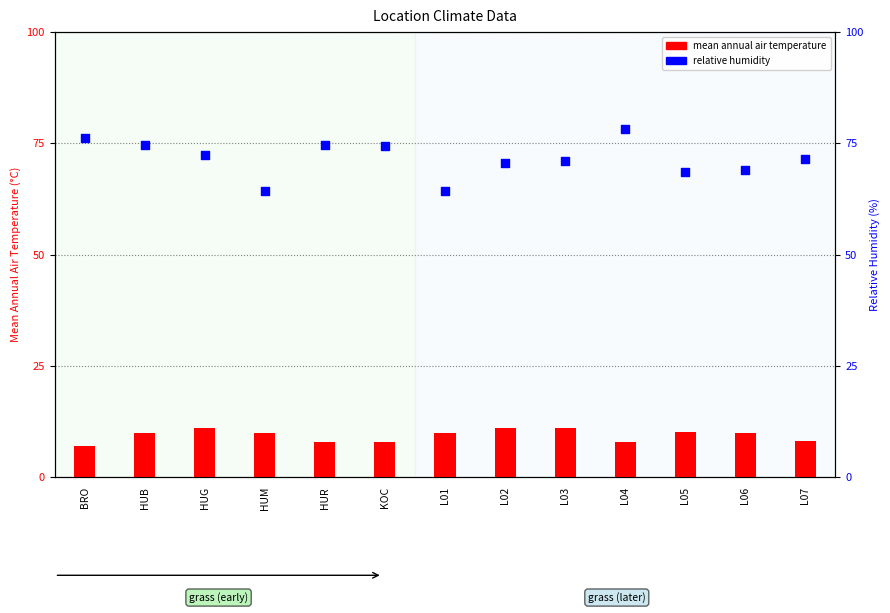

Which series has the largest total across all categories?

relative humidity